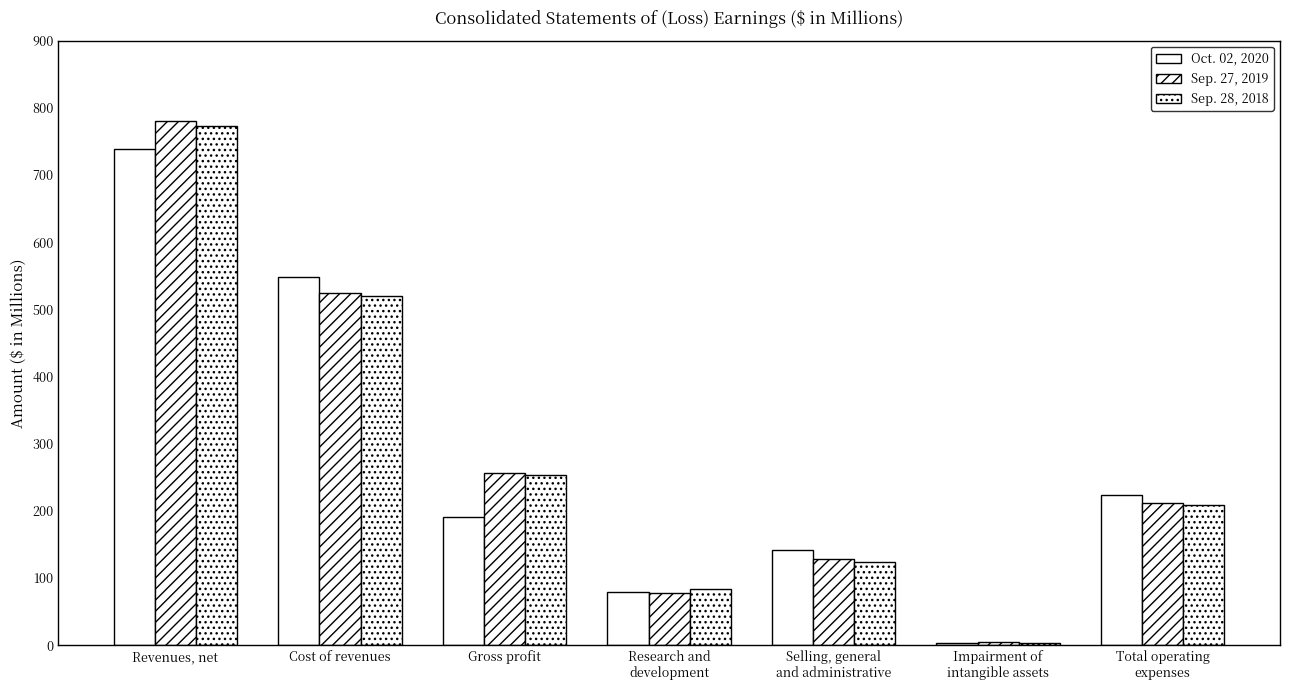

Which series has the largest range (max minus min)?

Sep. 27, 2019